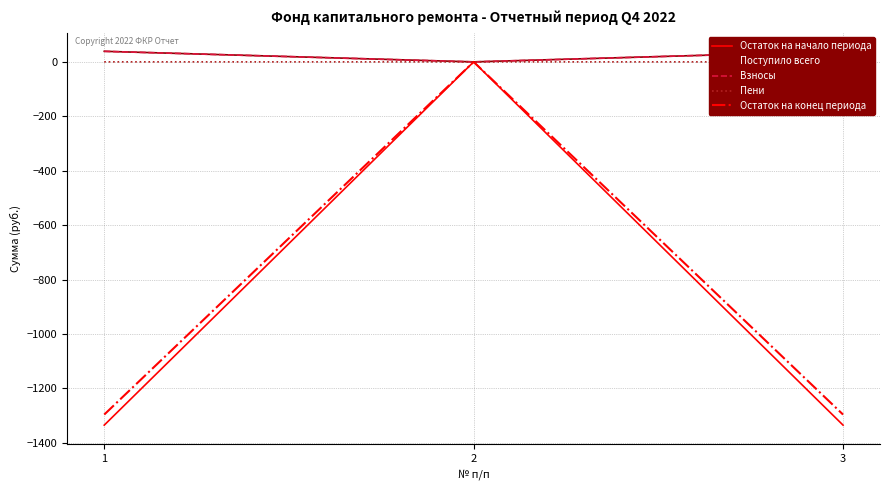

The value of Остаток на конец периода at 3 is -1295.8. True or false?

True